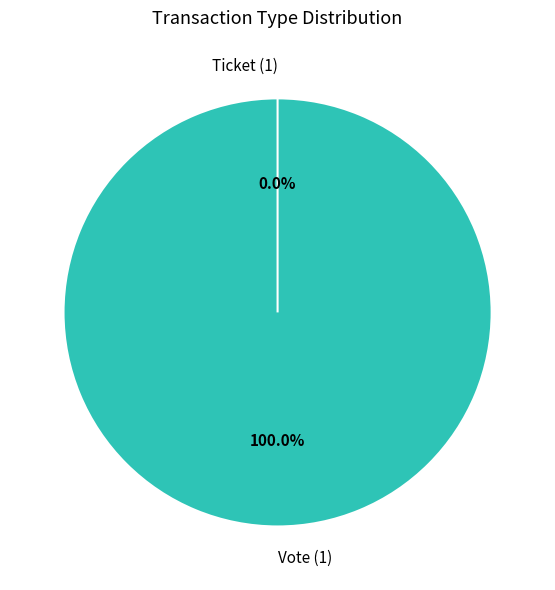

To the nearest percent, what percentage of the pie is Vote (io_index=1)?

100%